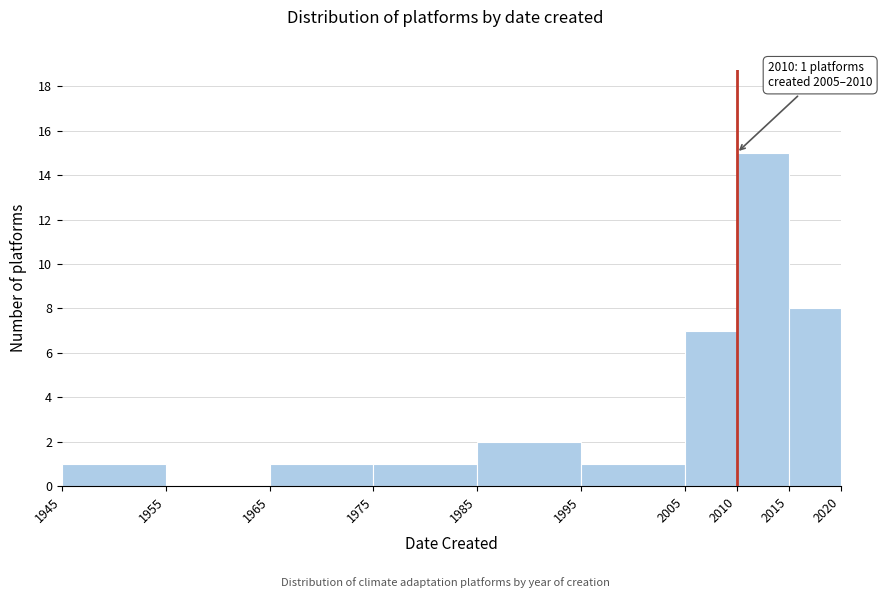

Which range on the x-axis has the tallest bar?

2010 to 2015